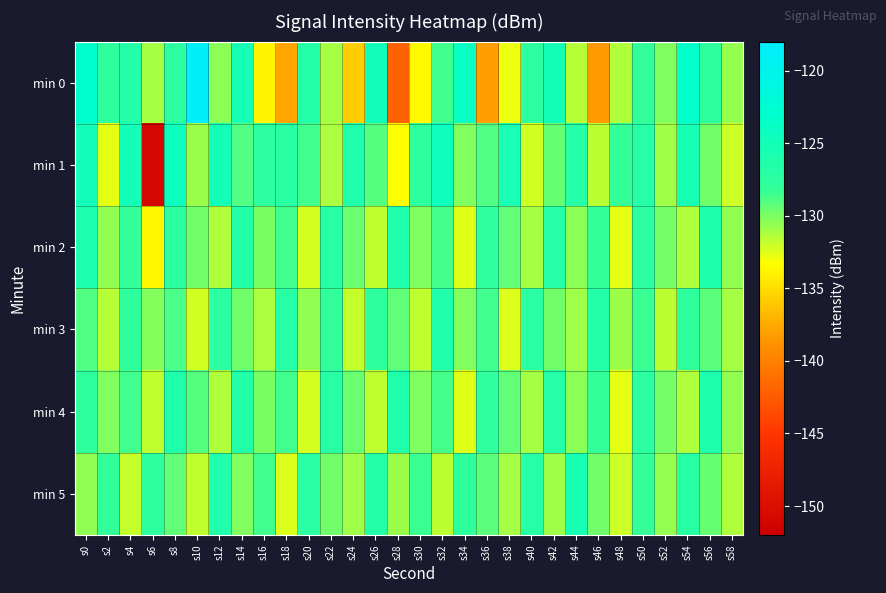

How many series are shown in this chart?

6